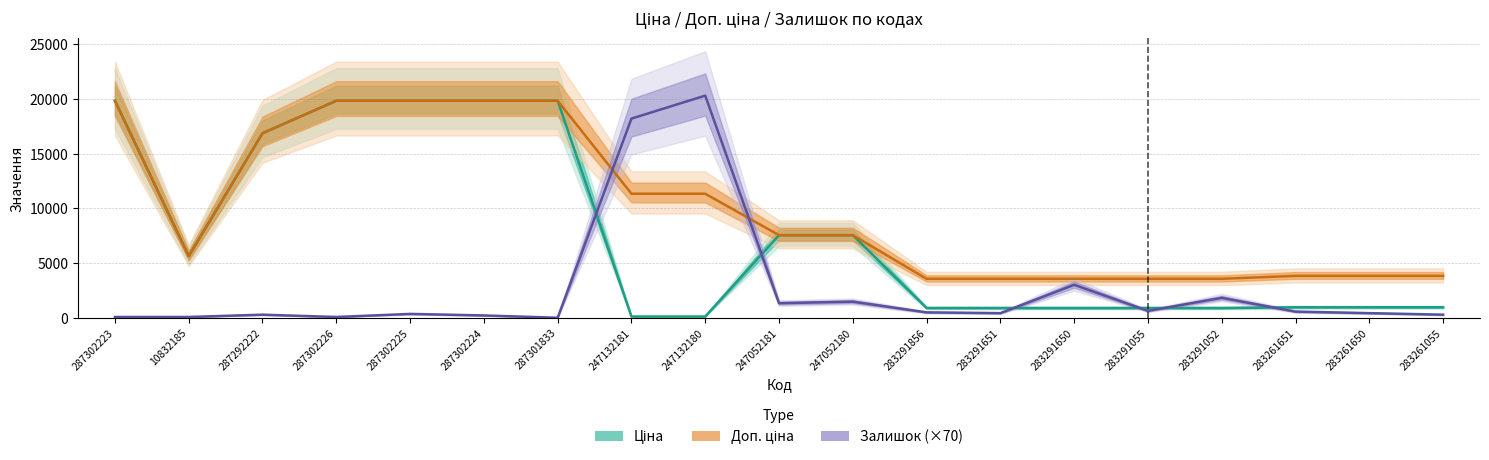

How many lines are shown in the chart?

3